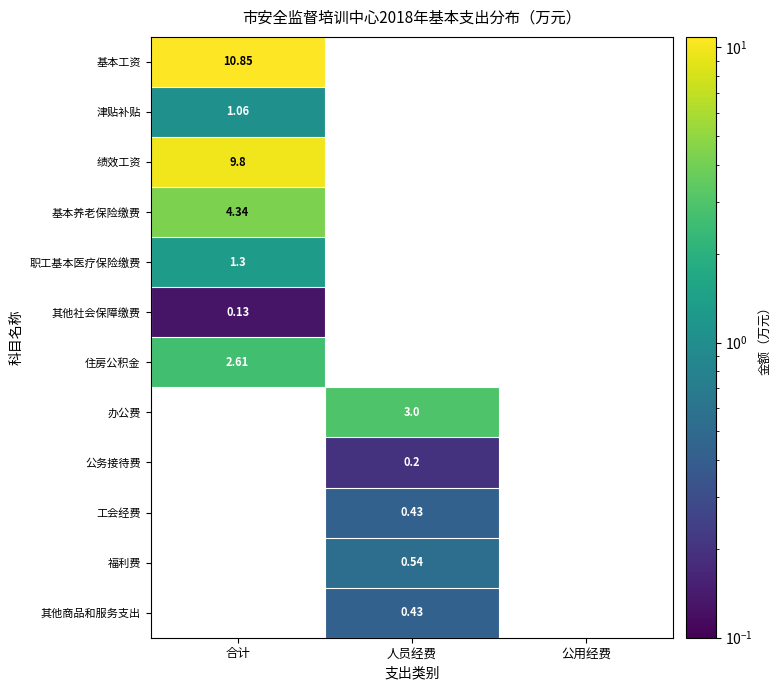

True or false: 绩效工资 has a value of 9.8 at 合计.

True